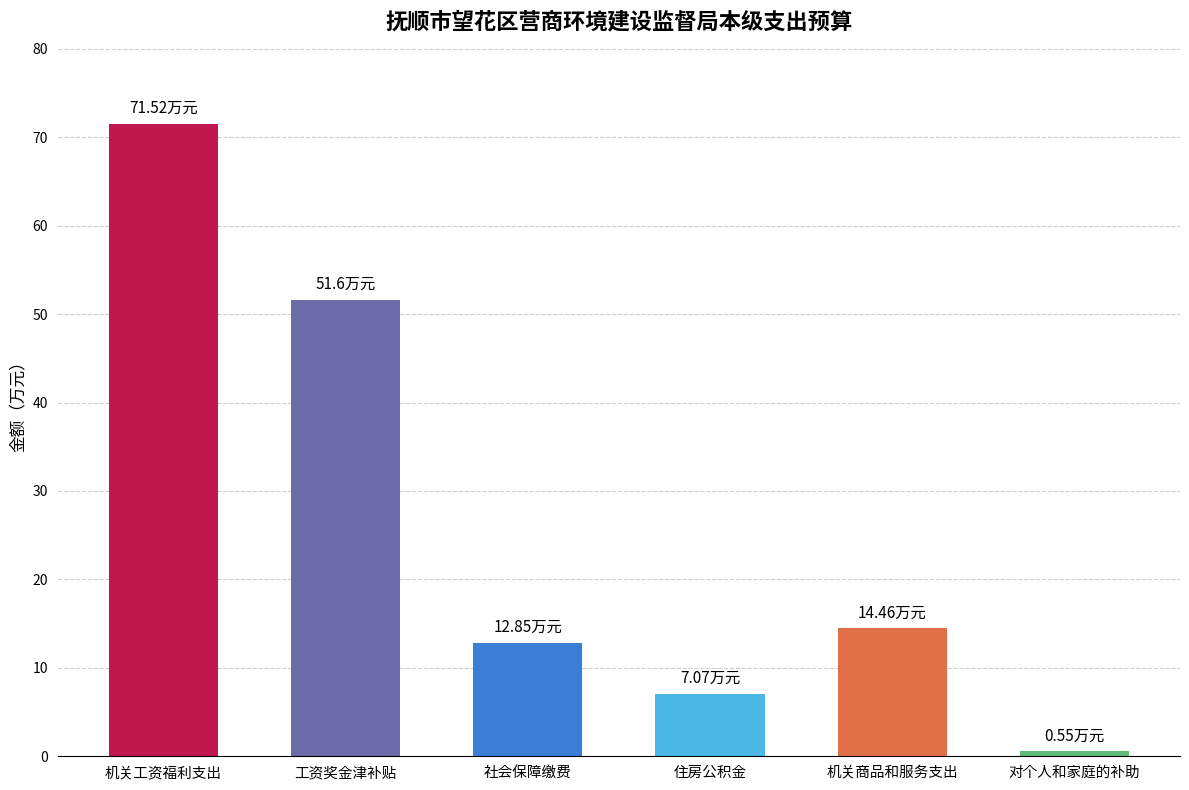

Rank the categories by value from highest to lowest.

机关工资福利支出, 工资奖金津补贴, 机关商品和服务支出, 社会保障缴费, 住房公积金, 对个人和家庭的补助